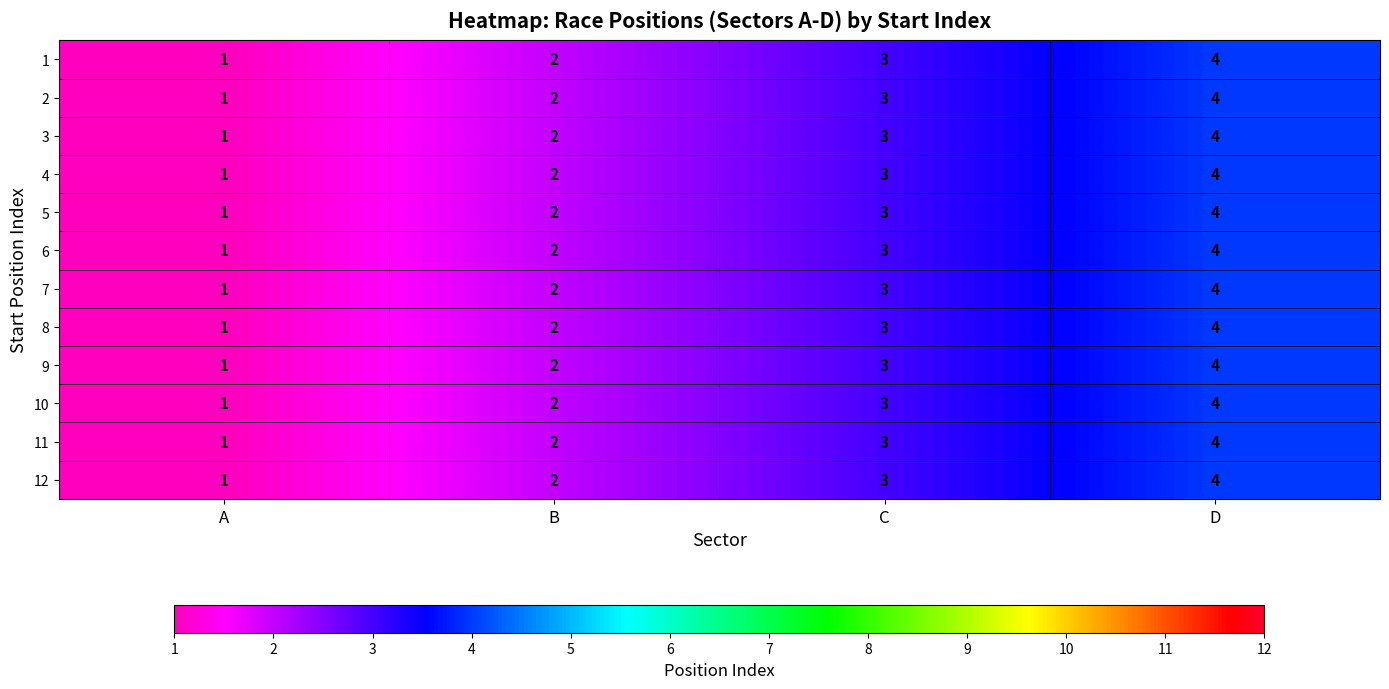

Rank the categories by 8 value from lowest to highest.

A, B, C, D